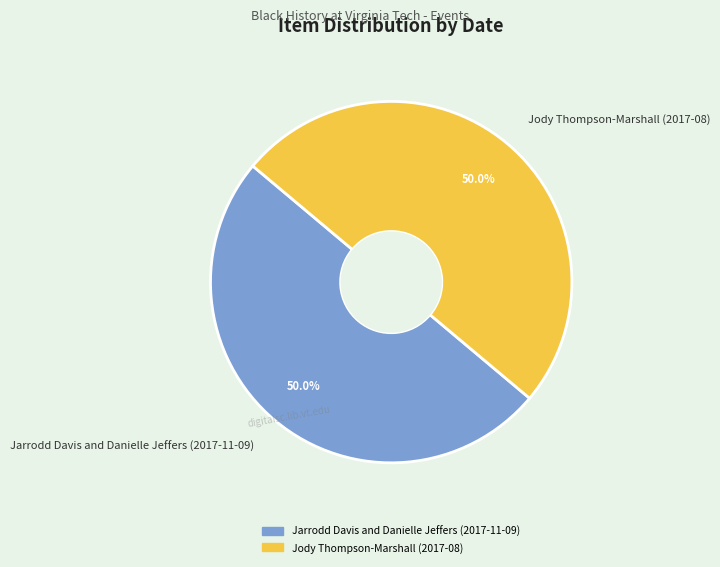

Do Jarrodd Davis and Danielle Jeffers (2017-11-09) and Jody Thompson-Marshall (2017-08) together represent more than half of the pie?

Yes